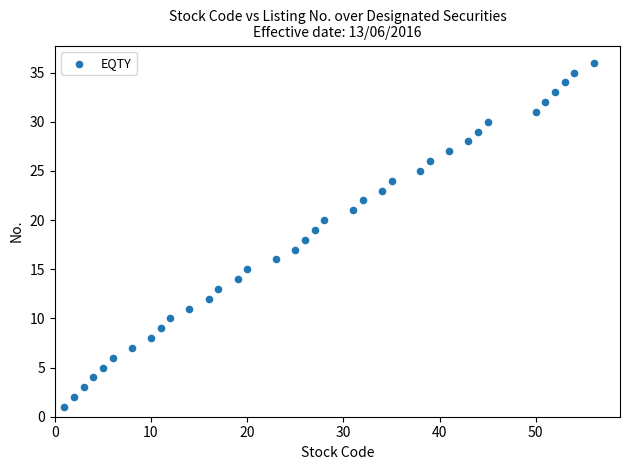

What is the range of Y values (max minus min)?

35